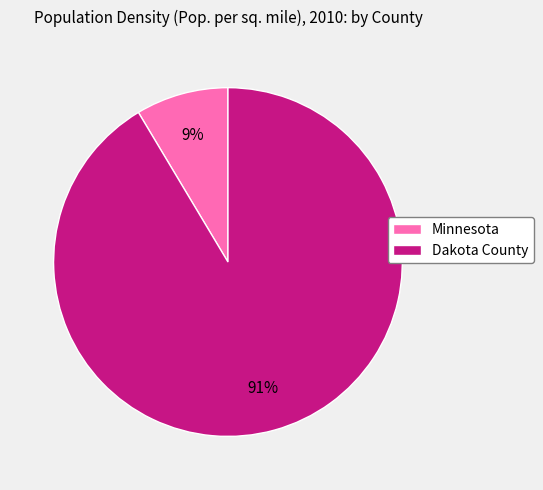

Rank the categories by value from highest to lowest.

Dakota County, Minnesota